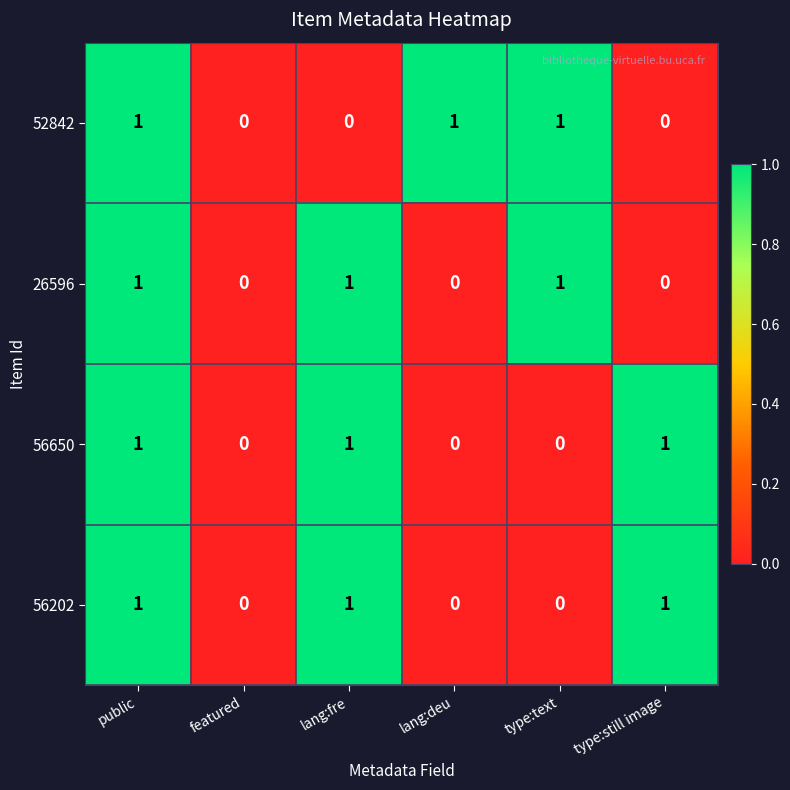

True or false: 26596 has a value of 2 at type:text.

False